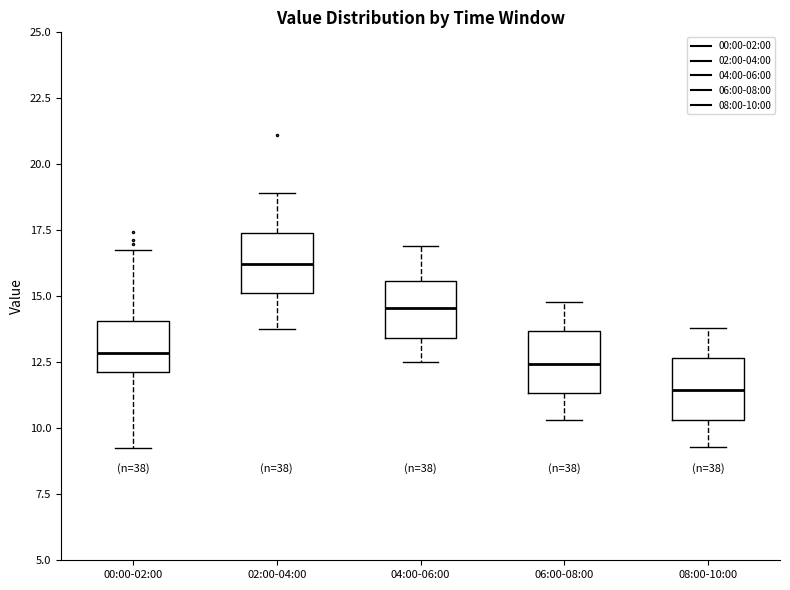

Reading left to right, read every box against the y-axis: the position of its median line, the range the box covers, and the ends of its whiskers. The values are not printed on the chart, so give them approximately, as read against the axis.

00:00-02:00: median 13.0, box 12.0 to 14.0, whiskers 9.5 to 17.0
02:00-04:00: median 16.0, box 15.0 to 17.5, whiskers 14.0 to 19.0
04:00-06:00: median 14.5, box 13.5 to 15.5, whiskers 12.5 to 17.0
06:00-08:00: median 12.5, box 11.5 to 13.5, whiskers 10.5 to 15.0
08:00-10:00: median 11.5, box 10.5 to 12.5, whiskers 9.5 to 14.0